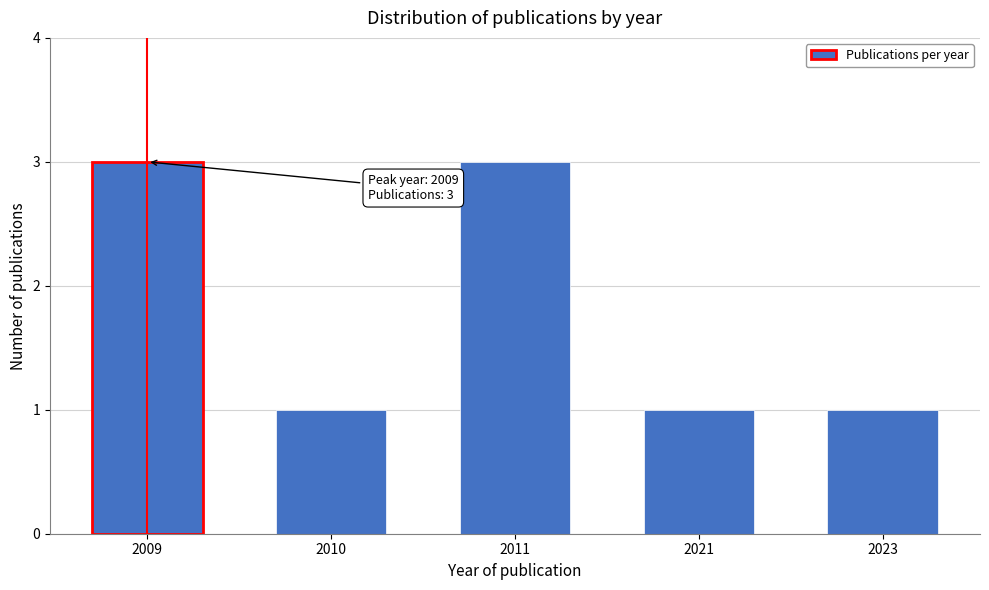

Reading right to left, extract all data points from this chart.

1	1	3	1	3